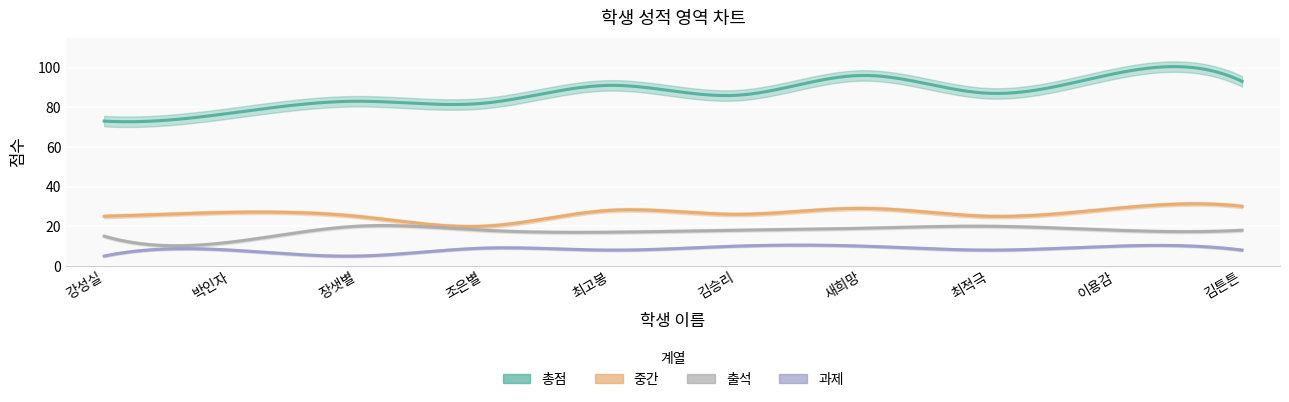

True or false: 출석 has a value of 18 at 이용감.

True